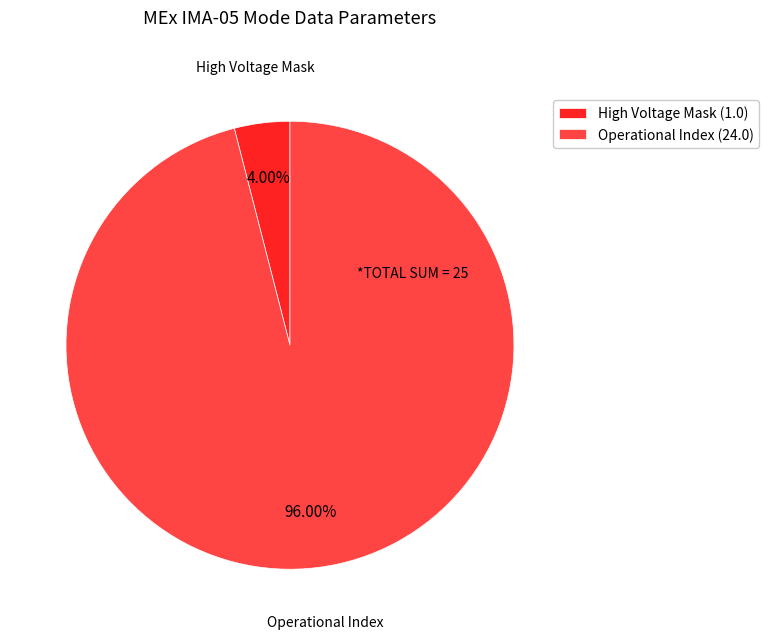

To the nearest percent, what is the difference between the largest and smallest slice percentages?

92%